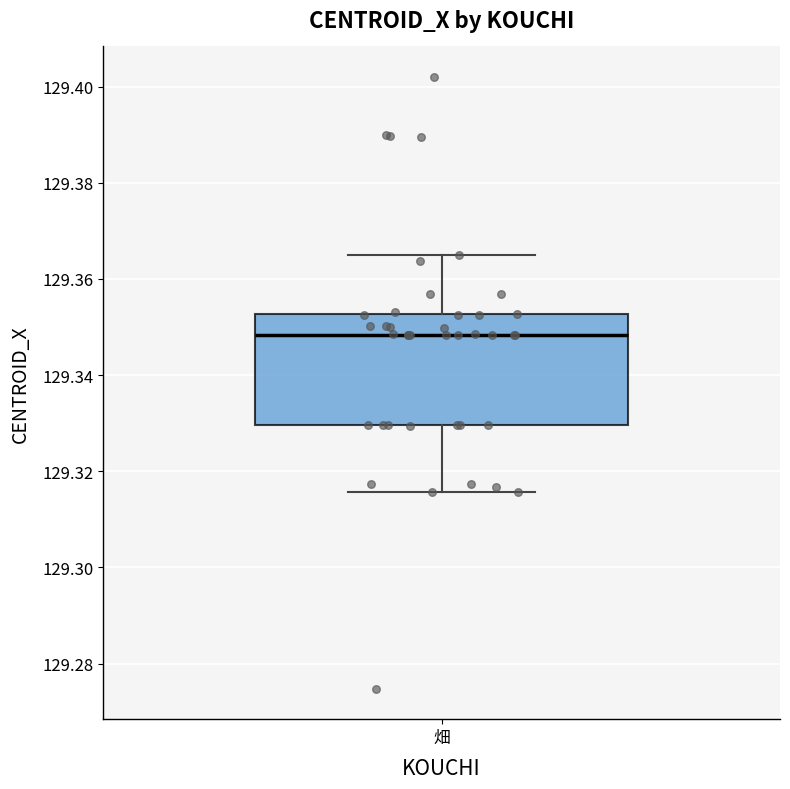

Transcribe this box plot: give where the median line is, the range the box spans, and where the two whiskers end, as read against the y-axis. The values are not printed on the chart, so give them approximately, as read against the axis.

median 129.348, box 129.330 to 129.352, whiskers 129.316 to 129.364